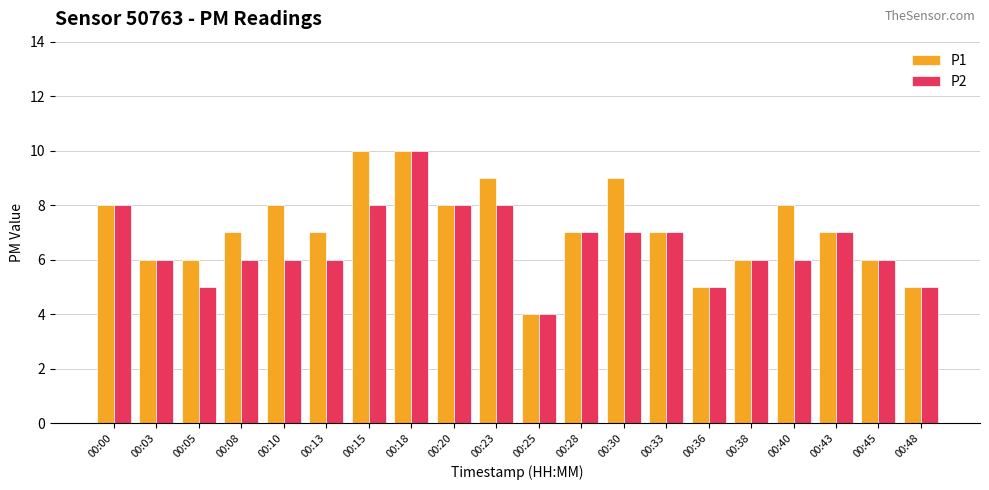

What is the average value of the P1 series?

7